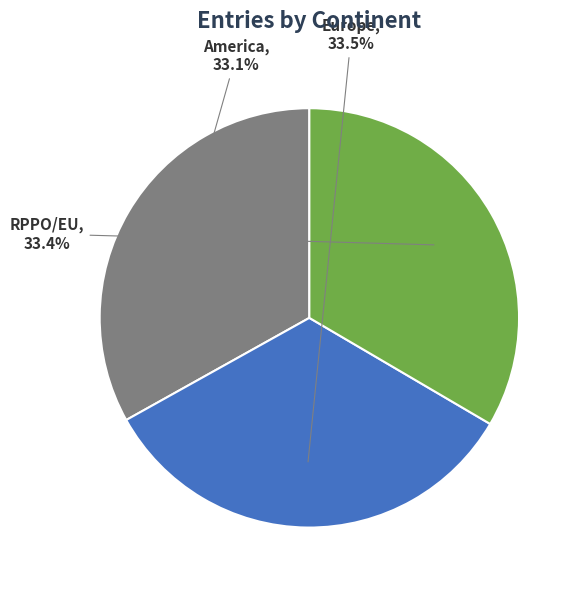

What is the total percentage of America and Europe?

66.6%